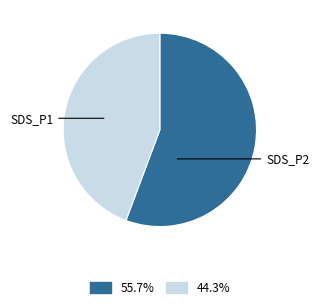

Is there a majority slice in this chart?

Yes